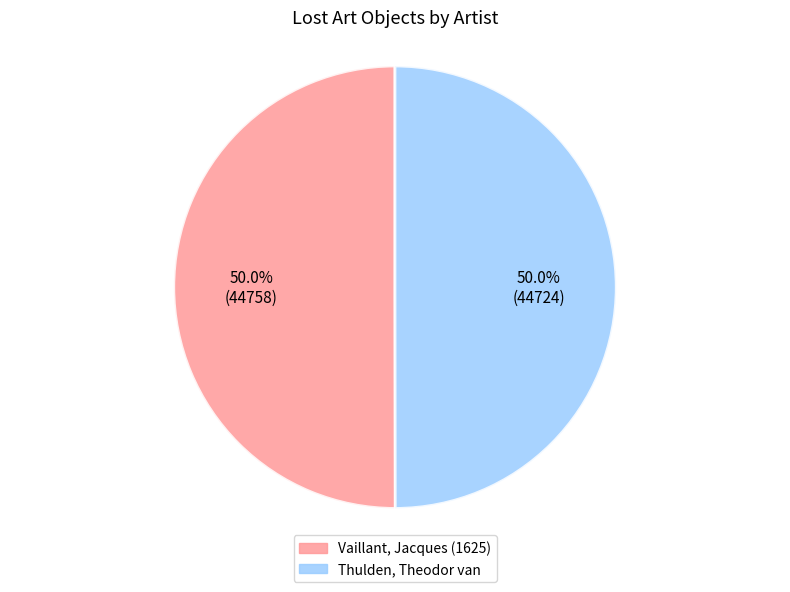

How many segments does this pie chart have?

2